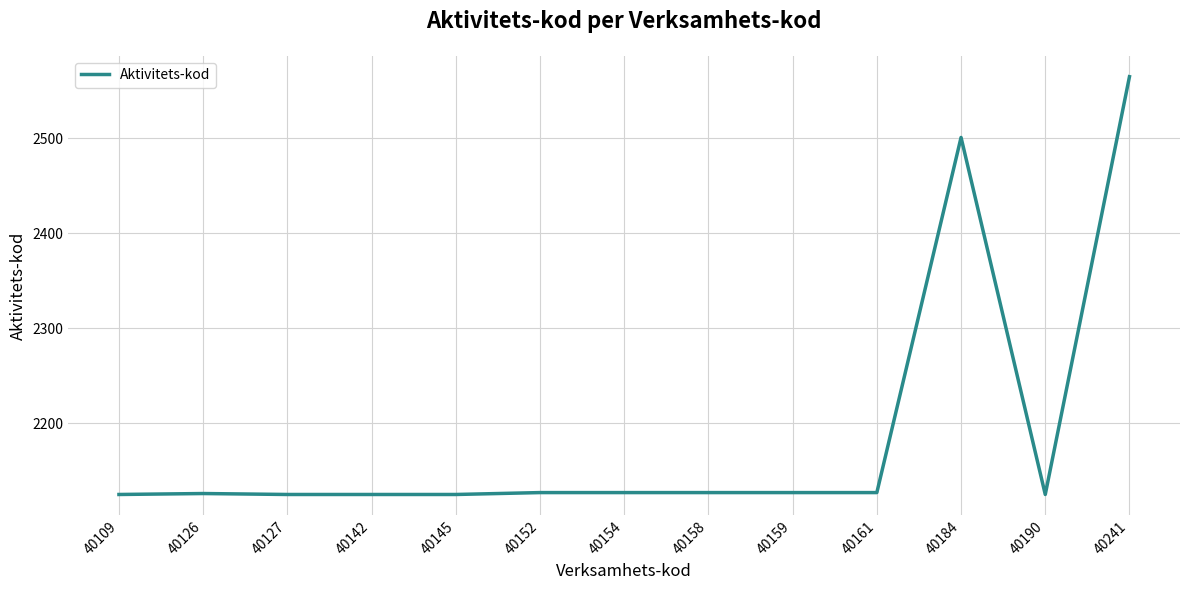

Which label corresponds to the largest value in the chart?

40241